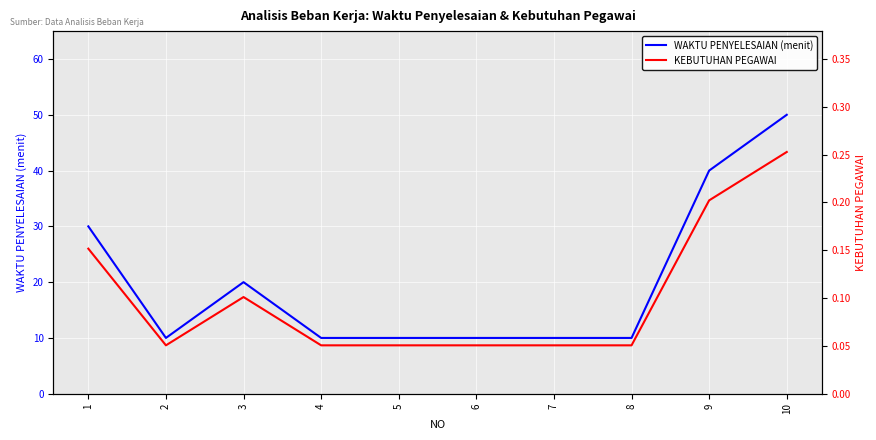

What is the average value of the WAKTU PENYELESAIAN (menit) series?

20